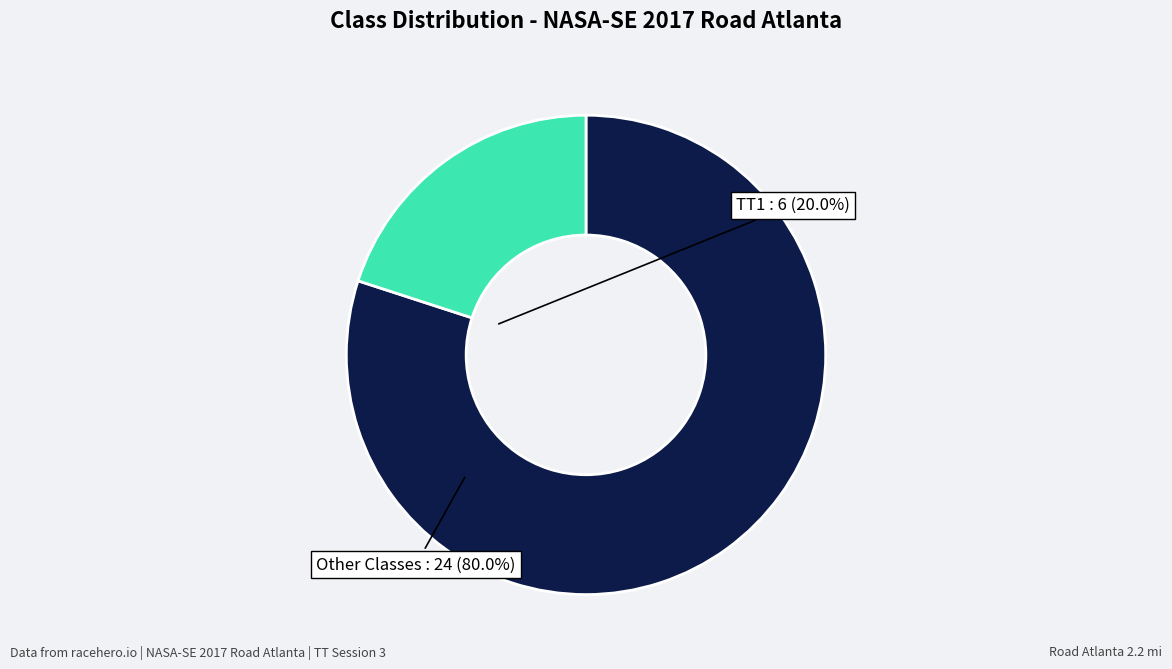

Is there a majority slice in this chart?

Yes